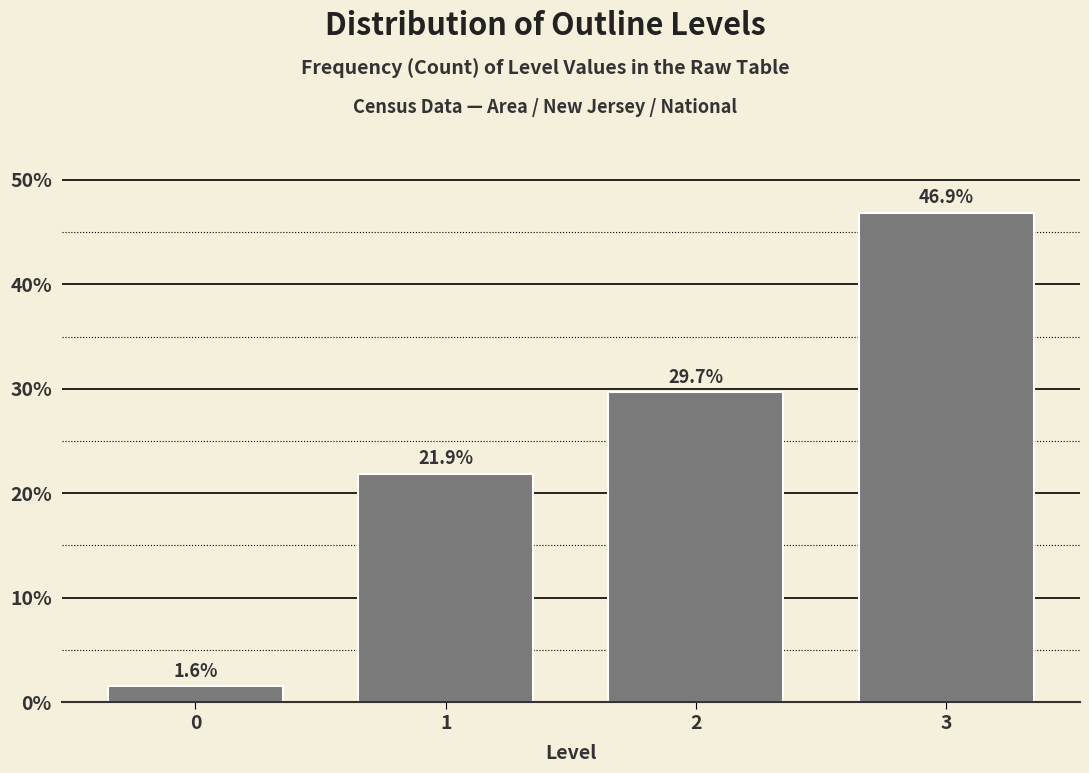

Reading left to right, what are all the values shown in this chart?

1.6	21.9	29.7	46.9